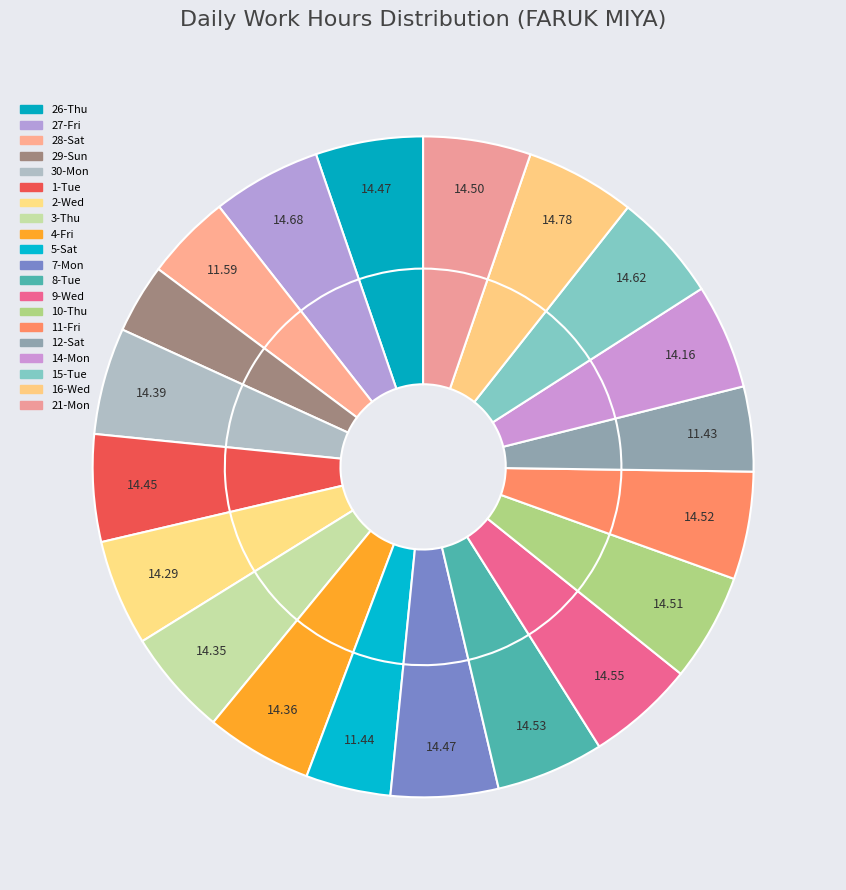

Is it true that 16-Wed is 5% of the pie?

True